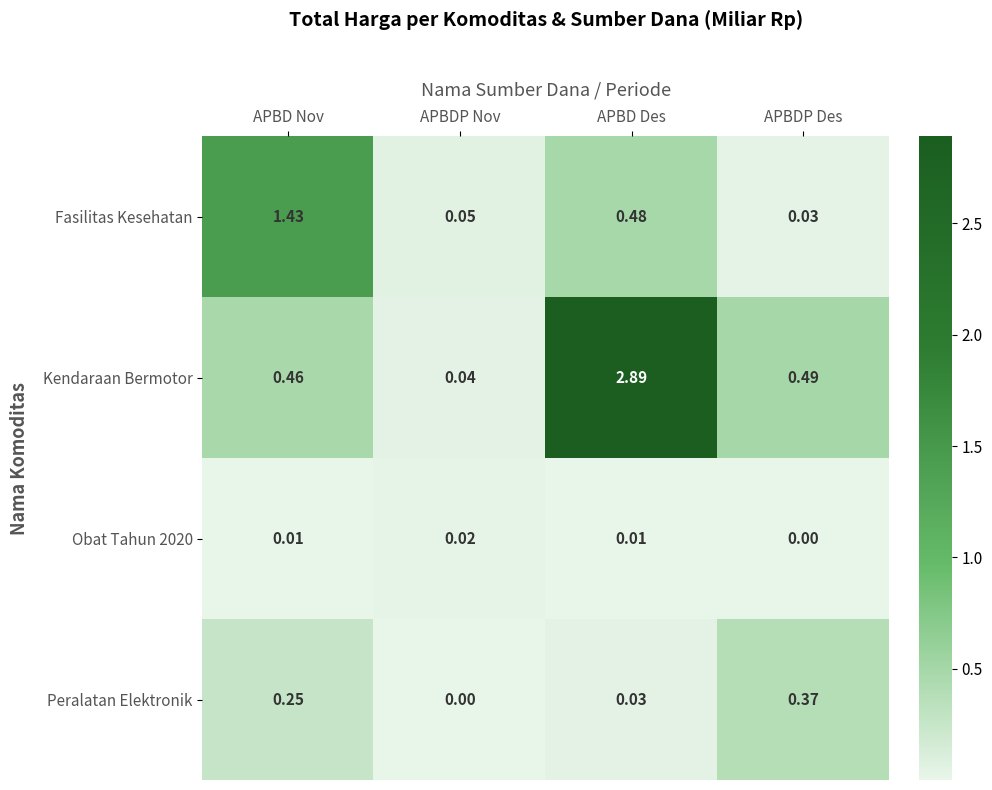

Which series changed the most between APBDP Nov and APBDP Des?

Kendaraan Bermotor